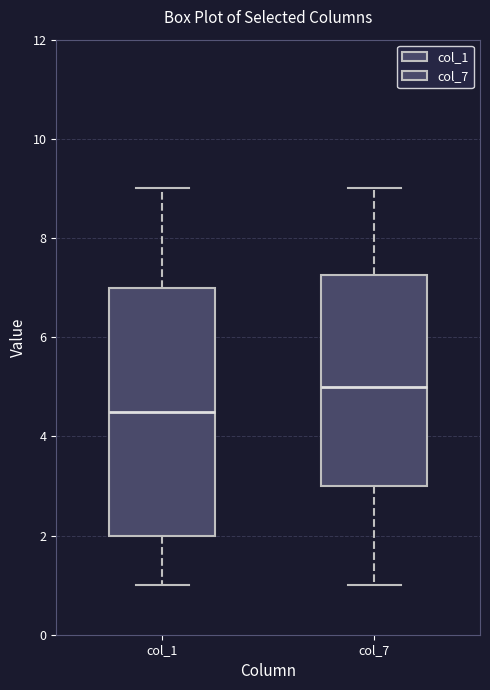

Reading left to right, transcribe this box plot: for each box, give where its median line is, the range the box spans, and where its two whiskers end, as read against the y-axis. The values are not printed on the chart, so give them approximately, as read against the axis.

col_1: median 4.6, box 2.0 to 7.0, whiskers 1.0 to 9.0
col_7: median 5.0, box 3.0 to 7.2, whiskers 1.0 to 9.0